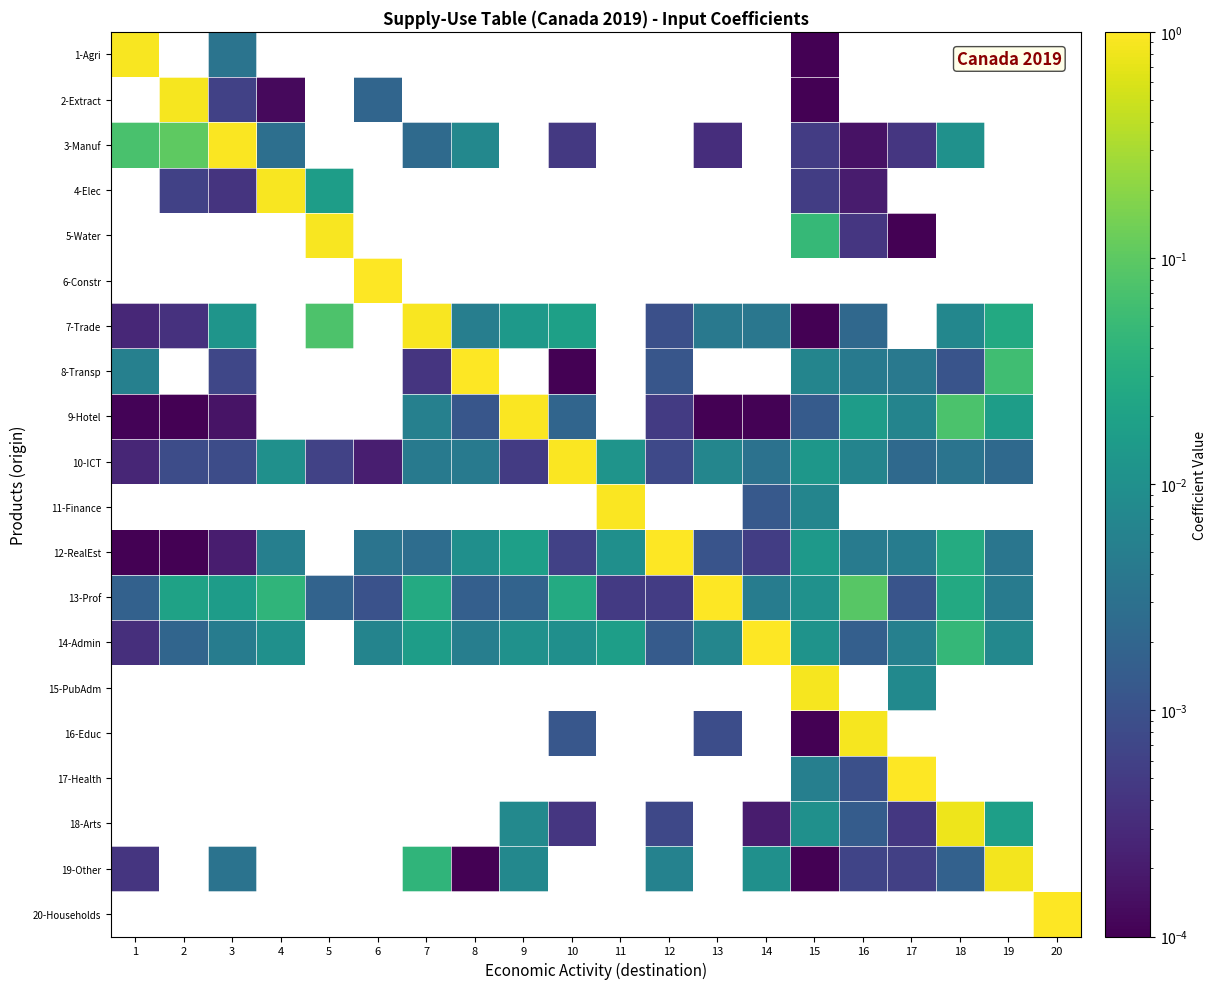

Reading left to right, transcribe all the data shown in this chart.

1-Agri: 1=0.9	2=0.0	3=0.0	4=0.0	5=0.0	6=0.0	7=0.0	8=0.0	9=0.0	10=0.0	11=0.0	12=0.0	13=0.0	14=0.0	15=0.0	16=0.0	17=0.0	18=0.0	19=0.0	20=0.0
2-Extract: 1=0.0	2=0.9	3=0.0	4=0.0	5=0.0	6=0.0	7=0.0	8=0.0	9=0.0	10=0.0	11=0.0	12=0.0	13=0.0	14=0.0	15=0.0	16=0.0	17=0.0	18=0.0	19=0.0	20=0.0
3-Manuf: 1=0.1	2=0.1	3=1.0	4=0.0	5=0.0	6=0.0	7=0.0	8=0.0	9=0.0	10=0.0	11=0.0	12=0.0	13=0.0	14=0.0	15=0.0	16=0.0	17=0.0	18=0.0	19=0.0	20=0.0
4-Elec: 1=0.0	2=0.0	3=0.0	4=0.9	5=0.0	6=0.0	7=0.0	8=0.0	9=0.0	10=0.0	11=0.0	12=0.0	13=0.0	14=0.0	15=0.0	16=0.0	17=0.0	18=0.0	19=0.0	20=0.0
5-Water: 1=0.0	2=0.0	3=0.0	4=0.0	5=0.9	6=0.0	7=0.0	8=0.0	9=0.0	10=0.0	11=0.0	12=0.0	13=0.0	14=0.0	15=0.0	16=0.0	17=0.0	18=0.0	19=0.0	20=0.0
6-Constr: 1=0.0	2=0.0	3=0.0	4=0.0	5=0.0	6=1.0	7=0.0	8=0.0	9=0.0	10=0.0	11=0.0	12=0.0	13=0.0	14=0.0	15=0.0	16=0.0	17=0.0	18=0.0	19=0.0	20=0.0
7-Trade: 1=0.0	2=0.0	3=0.0	4=0.0	5=0.1	6=0.0	7=0.9	8=0.0	9=0.0	10=0.0	11=0.0	12=0.0	13=0.0	14=0.0	15=0.0	16=0.0	17=0.0	18=0.0	19=0.0	20=0.0
8-Transp: 1=0.0	2=0.0	3=0.0	4=0.0	5=0.0	6=0.0	7=0.0	8=1.0	9=0.0	10=0.0	11=0.0	12=0.0	13=0.0	14=0.0	15=0.0	16=0.0	17=0.0	18=0.0	19=0.1	20=0.0
9-Hotel: 1=0.0	2=0.0	3=0.0	4=0.0	5=0.0	6=0.0	7=0.0	8=0.0	9=0.9	10=0.0	11=0.0	12=0.0	13=0.0	14=0.0	15=0.0	16=0.0	17=0.0	18=0.1	19=0.0	20=0.0
10-ICT: 1=0.0	2=0.0	3=0.0	4=0.0	5=0.0	6=0.0	7=0.0	8=0.0	9=0.0	10=0.9	11=0.0	12=0.0	13=0.0	14=0.0	15=0.0	16=0.0	17=0.0	18=0.0	19=0.0	20=0.0
11-Finance: 1=0.0	2=0.0	3=0.0	4=0.0	5=0.0	6=0.0	7=0.0	8=0.0	9=0.0	10=0.0	11=1.0	12=0.0	13=0.0	14=0.0	15=0.0	16=0.0	17=0.0	18=0.0	19=0.0	20=0.0
12-RealEst: 1=0.0	2=0.0	3=0.0	4=0.0	5=0.0	6=0.0	7=0.0	8=0.0	9=0.0	10=0.0	11=0.0	12=1.0	13=0.0	14=0.0	15=0.0	16=0.0	17=0.0	18=0.0	19=0.0	20=0.0
13-Prof: 1=0.0	2=0.0	3=0.0	4=0.0	5=0.0	6=0.0	7=0.0	8=0.0	9=0.0	10=0.0	11=0.0	12=0.0	13=1.0	14=0.0	15=0.0	16=0.1	17=0.0	18=0.0	19=0.0	20=0.0
14-Admin: 1=0.0	2=0.0	3=0.0	4=0.0	5=0.0	6=0.0	7=0.0	8=0.0	9=0.0	10=0.0	11=0.0	12=0.0	13=0.0	14=1.0	15=0.0	16=0.0	17=0.0	18=0.0	19=0.0	20=0.0
15-PubAdm: 1=0.0	2=0.0	3=0.0	4=0.0	5=0.0	6=0.0	7=0.0	8=0.0	9=0.0	10=0.0	11=0.0	12=0.0	13=0.0	14=0.0	15=0.9	16=0.0	17=0.0	18=0.0	19=0.0	20=0.0
16-Educ: 1=0.0	2=0.0	3=0.0	4=0.0	5=0.0	6=0.0	7=0.0	8=0.0	9=0.0	10=0.0	11=0.0	12=0.0	13=0.0	14=0.0	15=0.0	16=0.9	17=0.0	18=0.0	19=0.0	20=0.0
17-Health: 1=0.0	2=0.0	3=0.0	4=0.0	5=0.0	6=0.0	7=0.0	8=0.0	9=0.0	10=0.0	11=0.0	12=0.0	13=0.0	14=0.0	15=0.0	16=0.0	17=1.0	18=0.0	19=0.0	20=0.0
18-Arts: 1=0.0	2=0.0	3=0.0	4=0.0	5=0.0	6=0.0	7=0.0	8=0.0	9=0.0	10=0.0	11=0.0	12=0.0	13=0.0	14=0.0	15=0.0	16=0.0	17=0.0	18=0.8	19=0.0	20=0.0
19-Other: 1=0.0	2=0.0	3=0.0	4=0.0	5=0.0	6=0.0	7=0.0	8=0.0	9=0.0	10=0.0	11=0.0	12=0.0	13=0.0	14=0.0	15=0.0	16=0.0	17=0.0	18=0.0	19=0.9	20=0.0
20-Households: 1=0.0	2=0.0	3=0.0	4=0.0	5=0.0	6=0.0	7=0.0	8=0.0	9=0.0	10=0.0	11=0.0	12=0.0	13=0.0	14=0.0	15=0.0	16=0.0	17=0.0	18=0.0	19=0.0	20=1.0